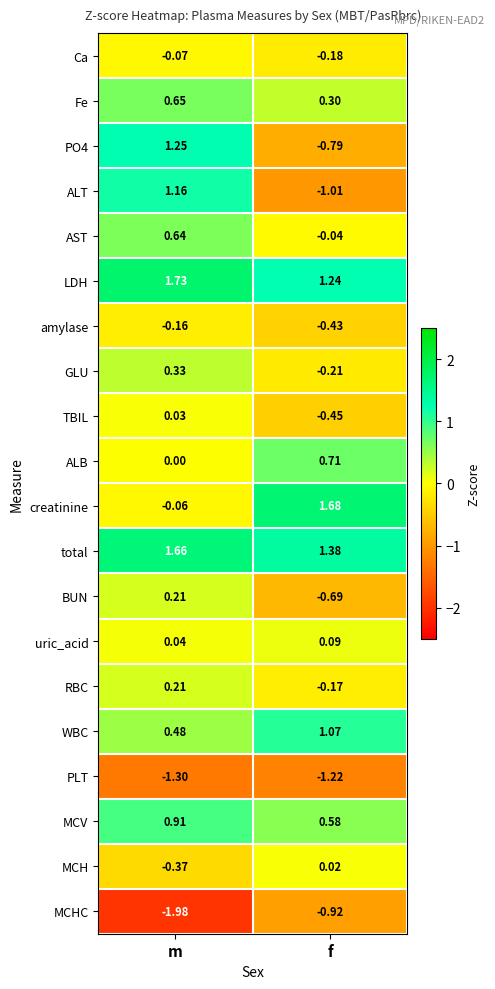

Which series has the largest total across all categories?

total